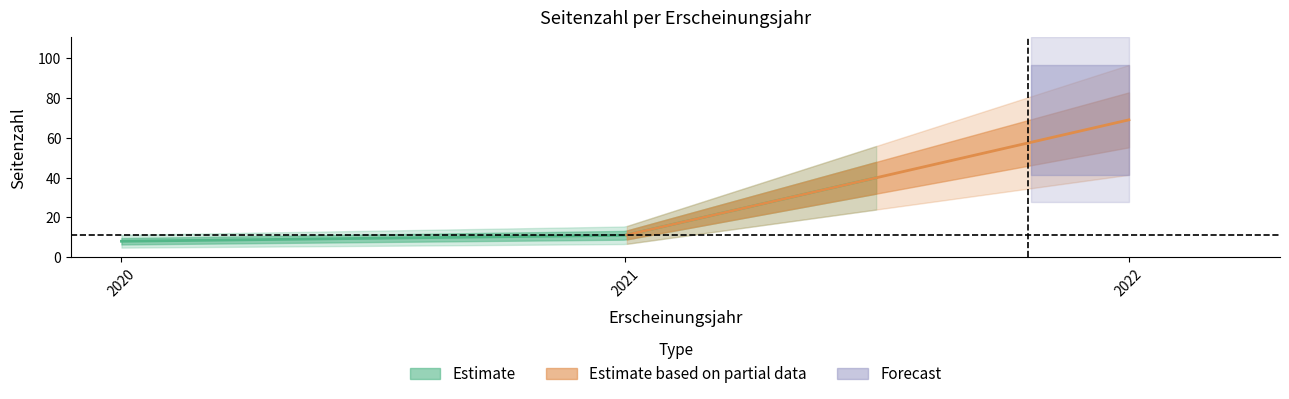

Which category has the lowest value across all series?

2020